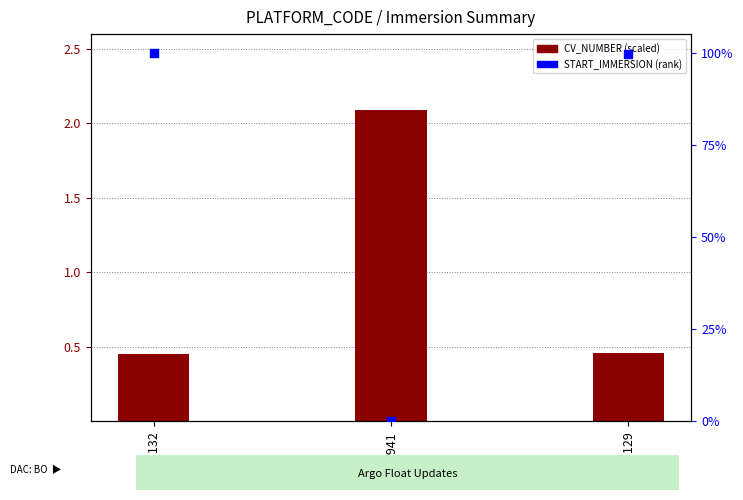

What are all the series names shown in the legend?

CV_NUMBER (scaled), START_IMMERSION (rank)